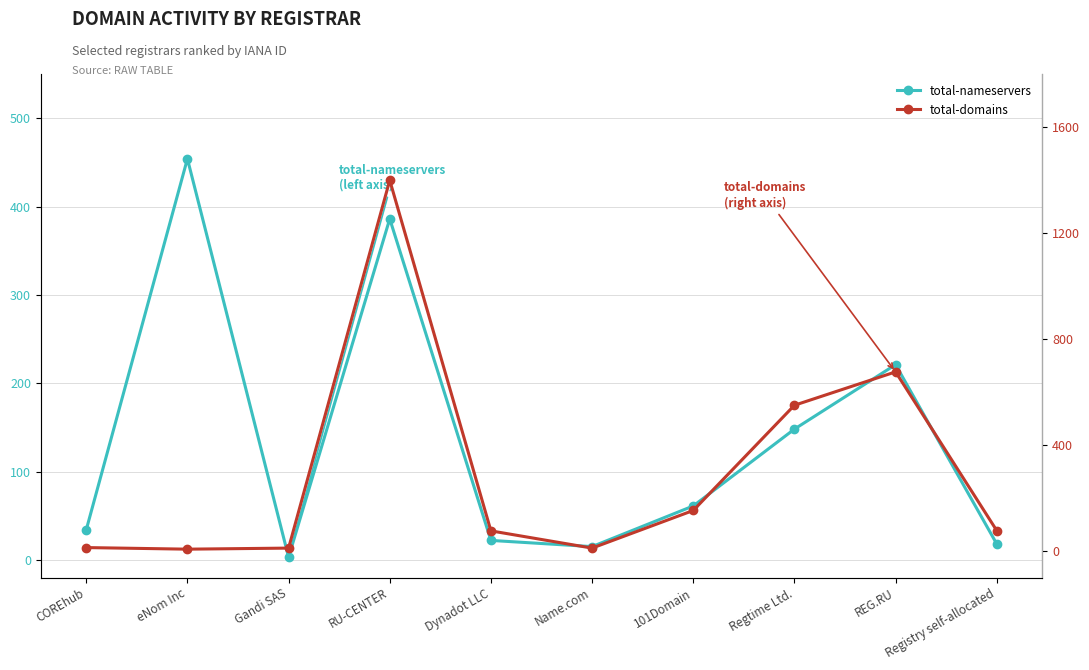

At which label is total-nameservers closest to 228?

REG.RU